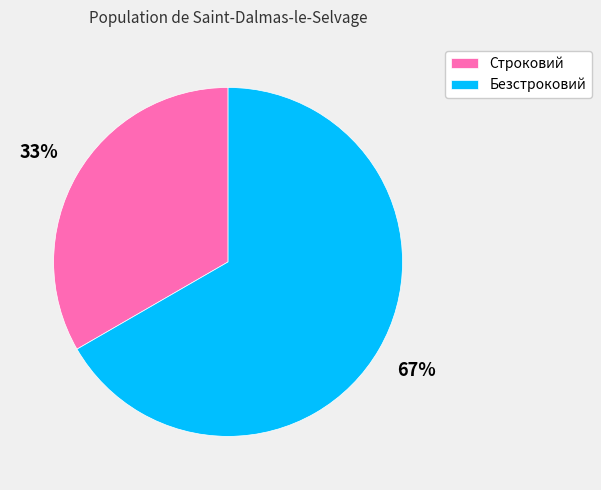

Which slice is the smallest?

Строковий